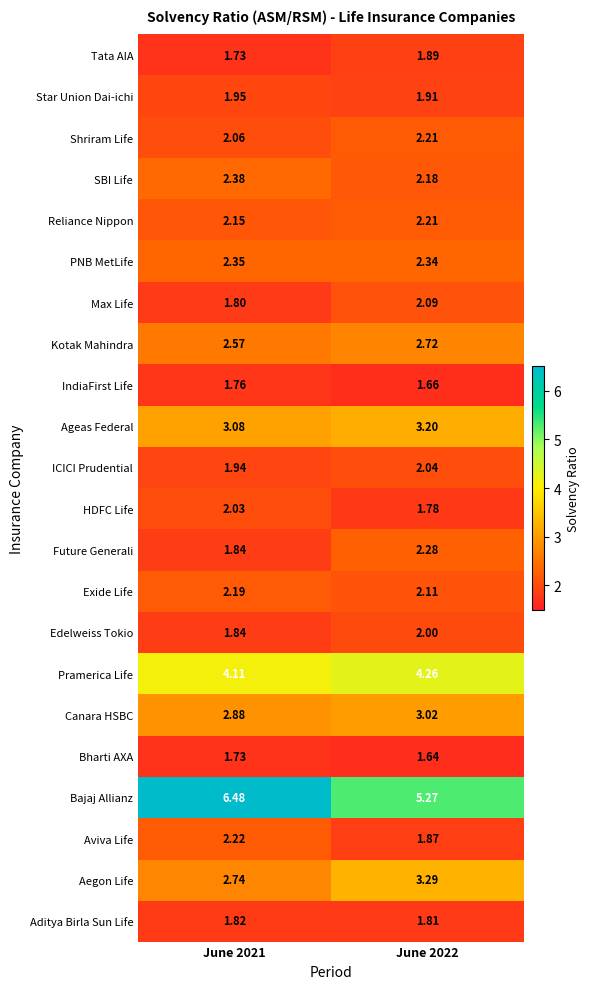

Which category has the lowest value across all series?

June 2022